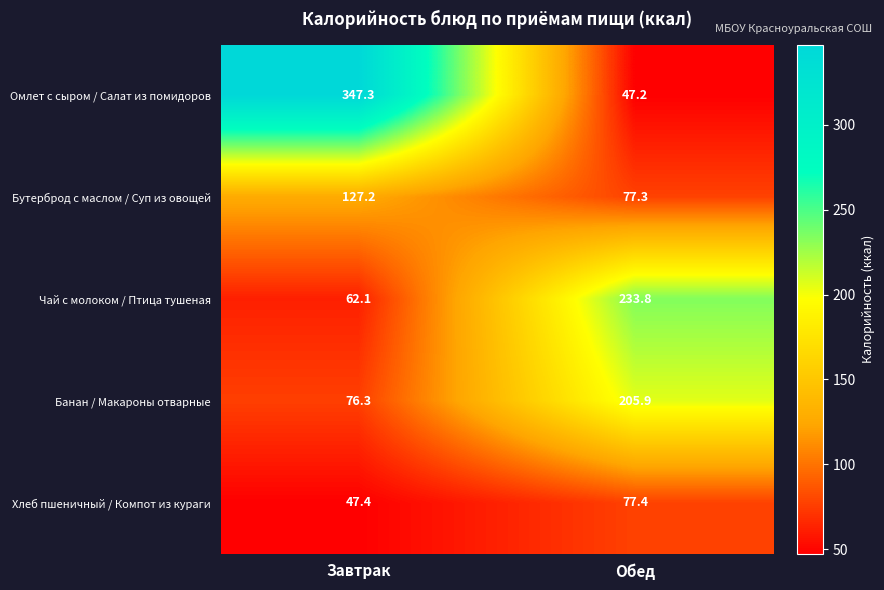

At which category is the sum across all series the highest?

Завтрак